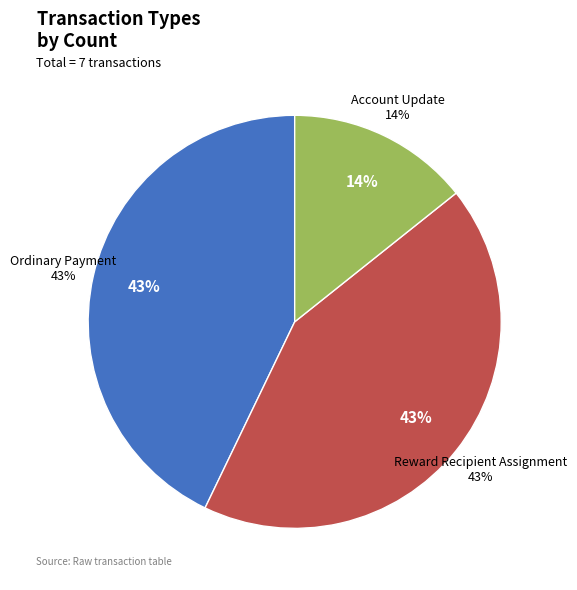

What is the change in value from Reward Recipient Assignment to Account Update?

-2